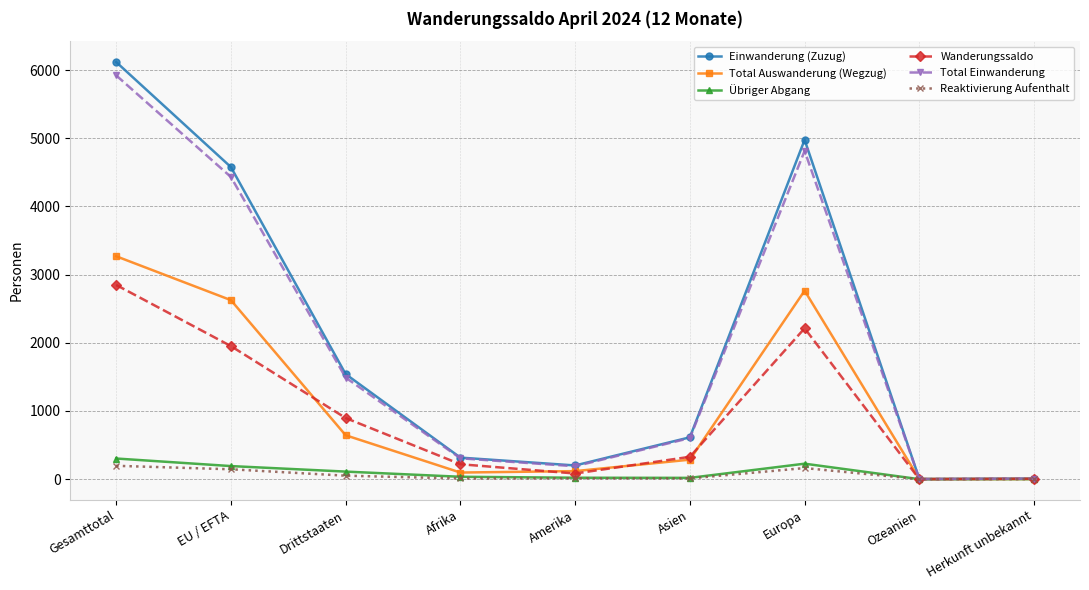

What is the sum of all Wanderungssaldo values?

8547